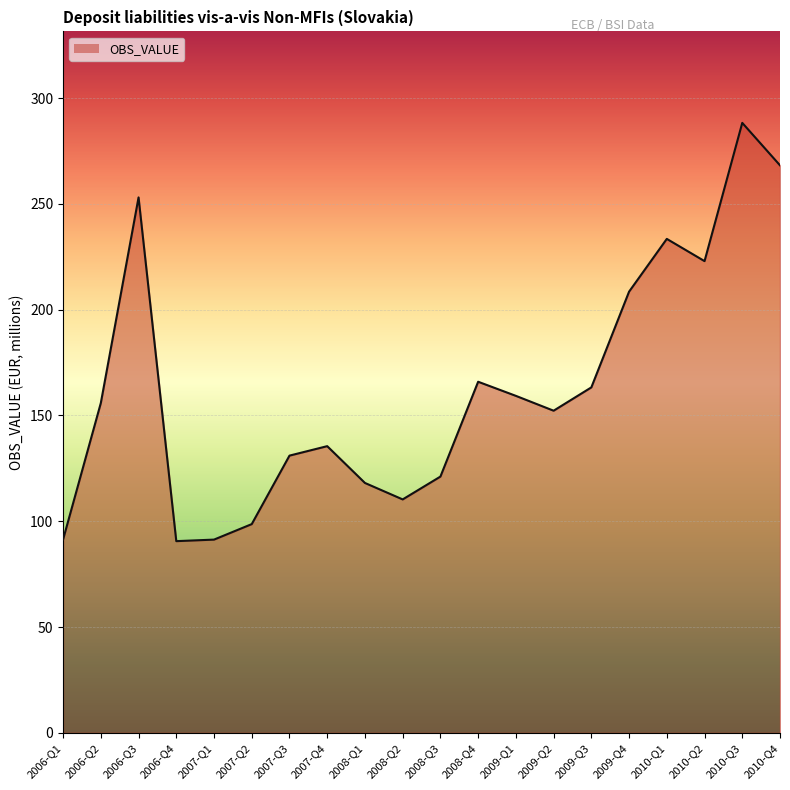

How many lines are shown in the chart?

1